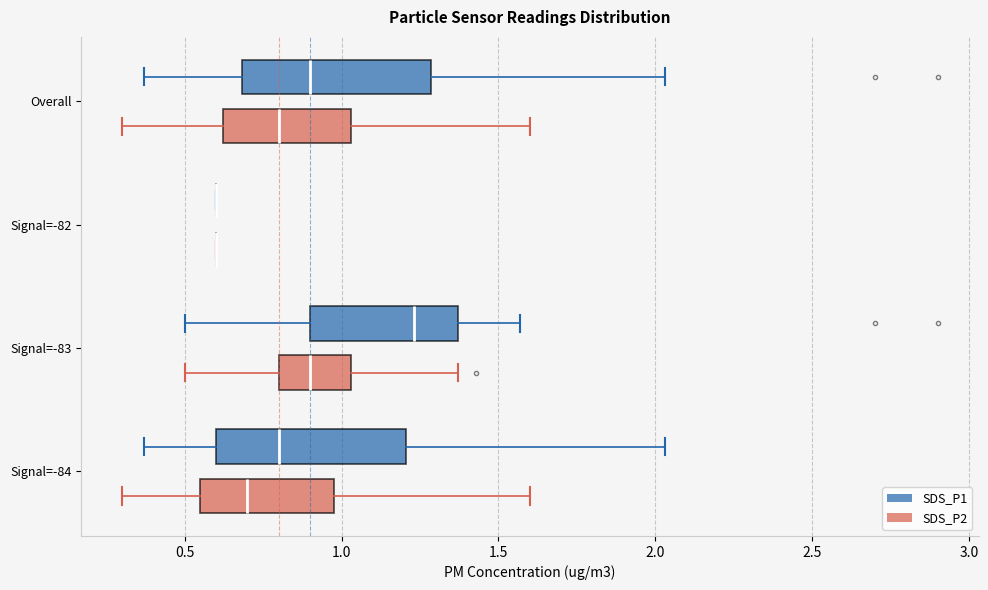

Reading bottom to top, read every box against the x-axis: the position of its median line, the range the box covers, and the ends of its whiskers. The values are not printed on the chart, so give them approximately, as read against the axis.

Signal=-84 (SDS_P2): median 0.70, box 0.55 to 1.00, whiskers 0.30 to 1.60
Signal=-84 (SDS_P1): median 0.80, box 0.60 to 1.20, whiskers 0.35 to 2.05
Signal=-83 (SDS_P2): median 0.90, box 0.80 to 1.05, whiskers 0.50 to 1.35
Signal=-83 (SDS_P1): median 1.25, box 0.90 to 1.35, whiskers 0.50 to 1.55
Signal=-82 (SDS_P2): box collapsed to a line at 0.60, whiskers 0.60 to 0.60
Signal=-82 (SDS_P1): box collapsed to a line at 0.60, whiskers 0.60 to 0.60
Overall (SDS_P2): median 0.80, box 0.60 to 1.05, whiskers 0.30 to 1.60
Overall (SDS_P1): median 0.90, box 0.70 to 1.30, whiskers 0.35 to 2.05